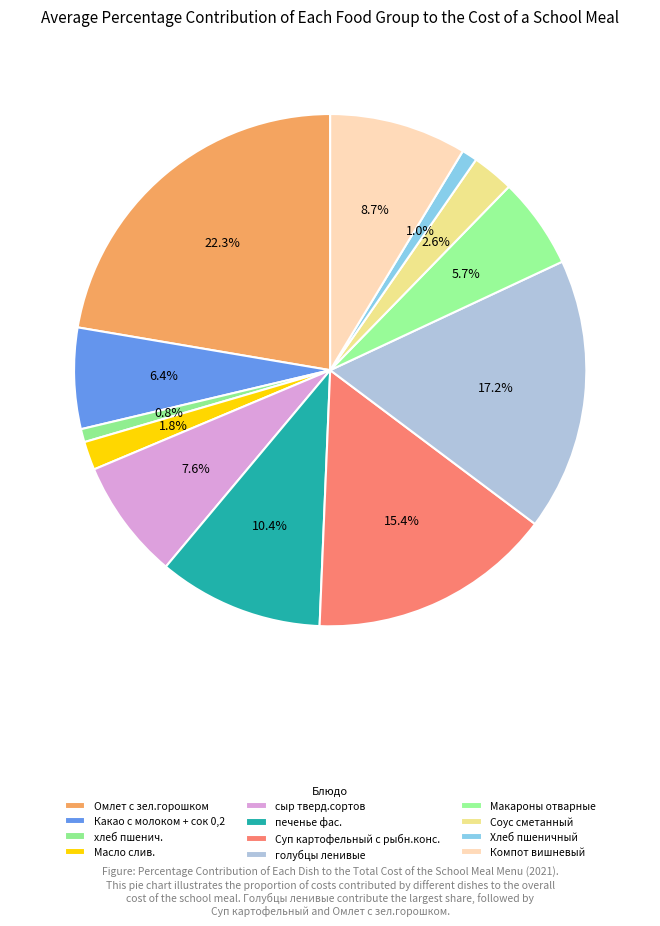

Between хлеб пшенич. and Какао с молоком + сок 0,2, which is larger?

Какао с молоком + сок 0,2